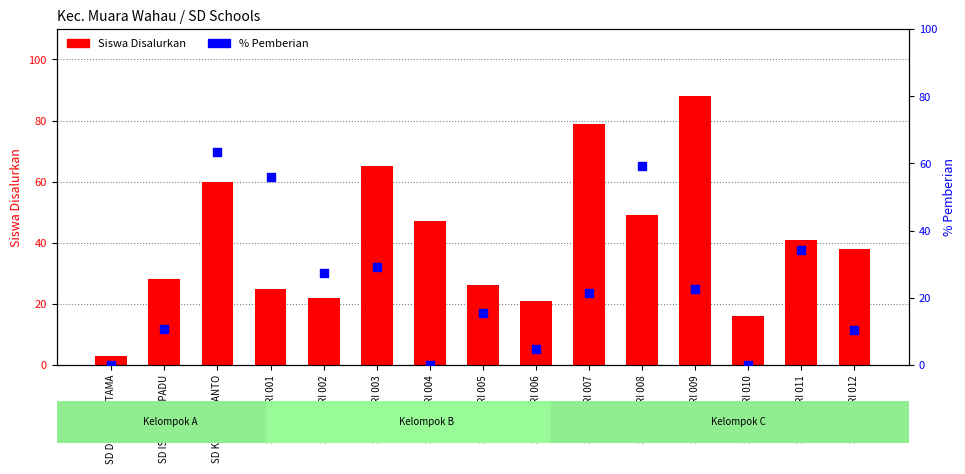

What is the total value across all series at SD NEGERI 010?

16.0